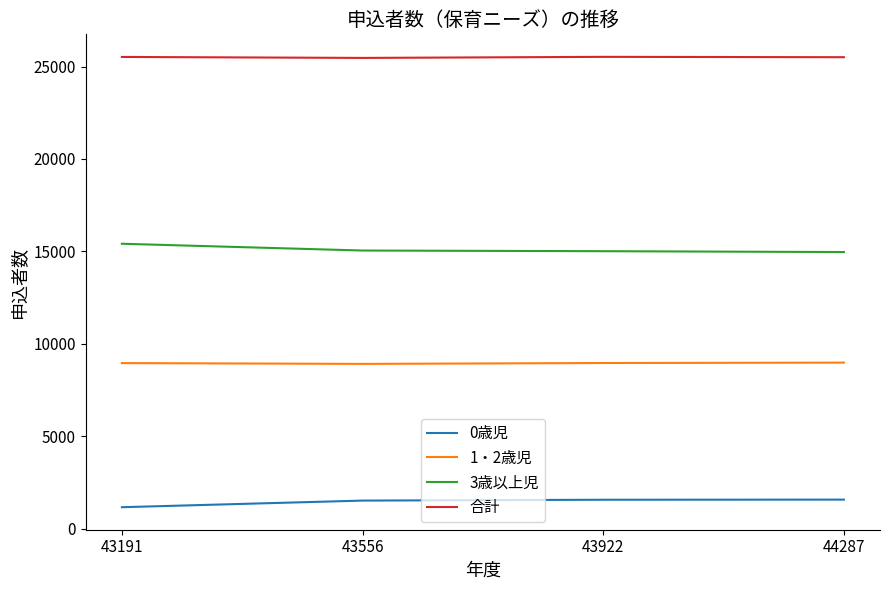

What are all the series names shown in the legend?

0歳児, 1・2歳児, 3歳以上児, 合計